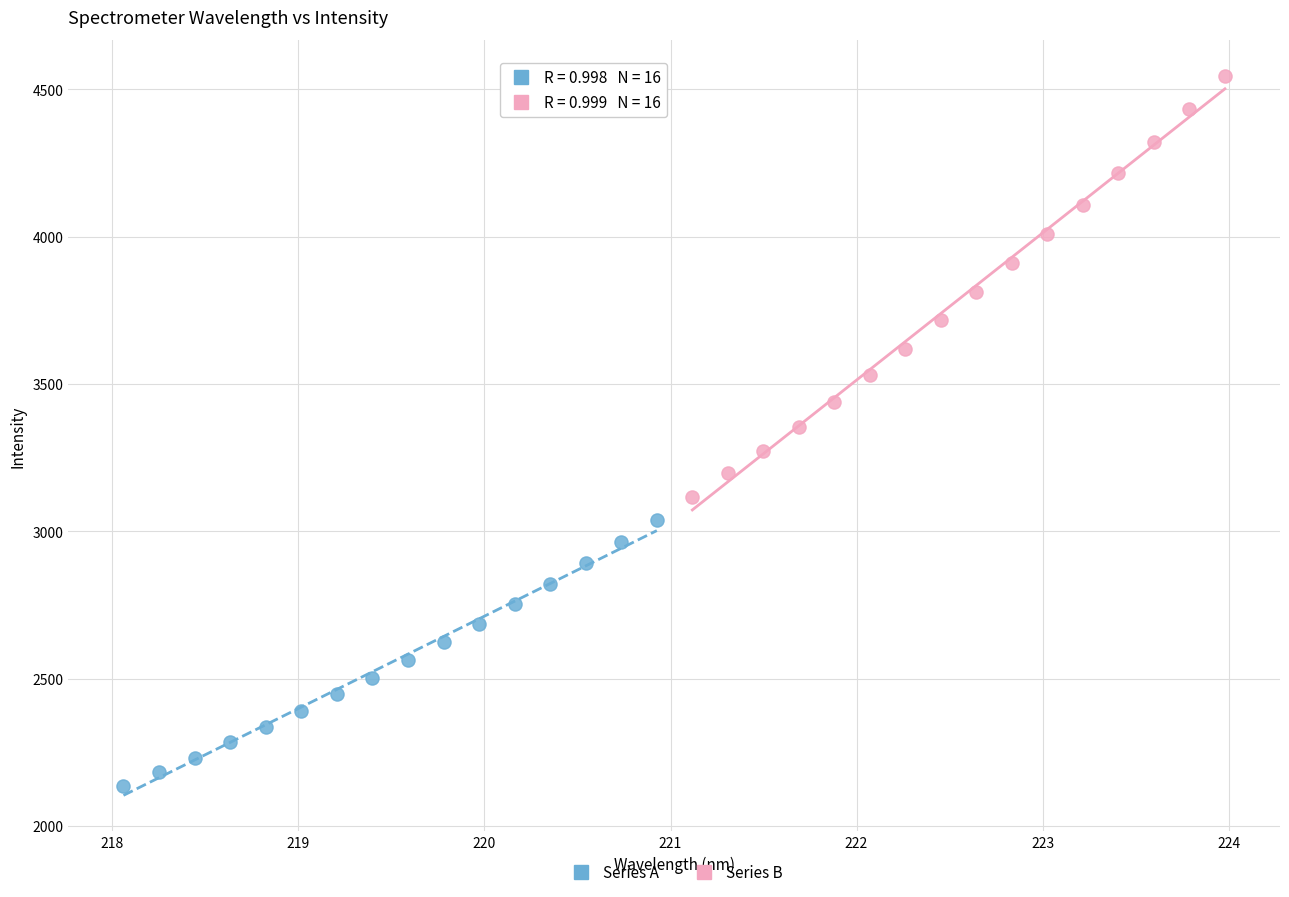

Which series has the largest Y range (max minus min)?

Series B